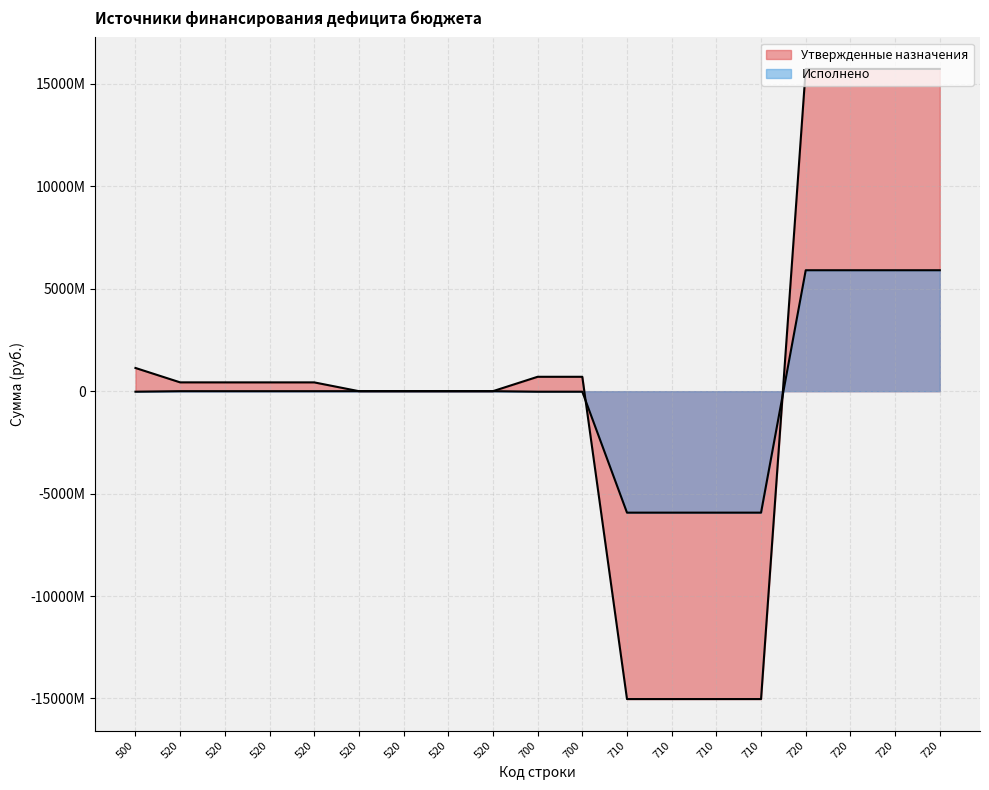

How many values in the Исполнено series exceed 0?

9